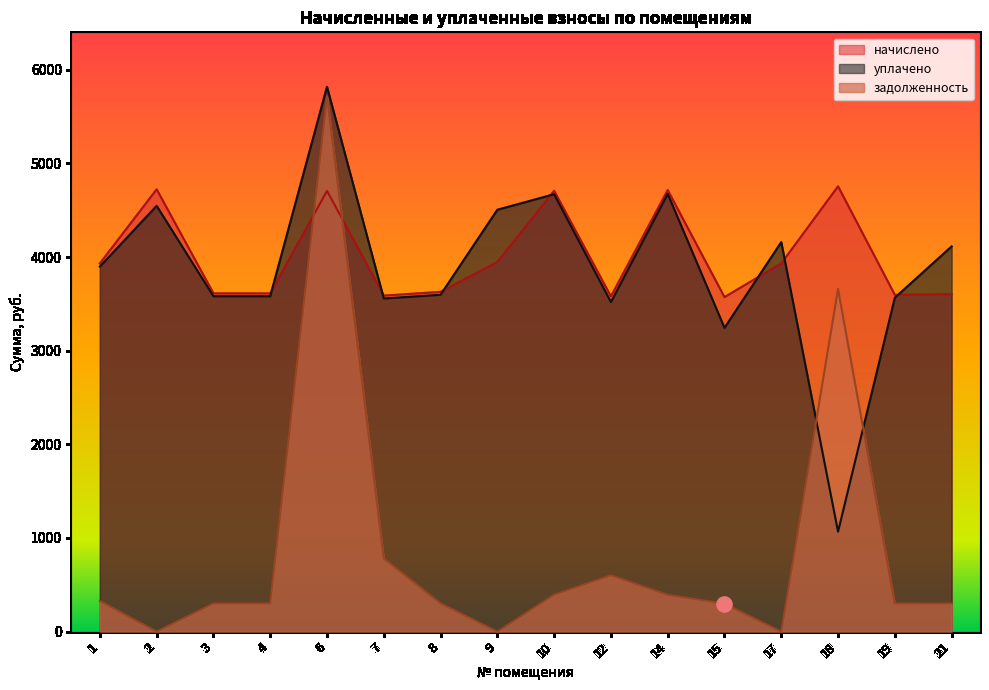

Which series reaches the maximum Y coordinate?

уплачено